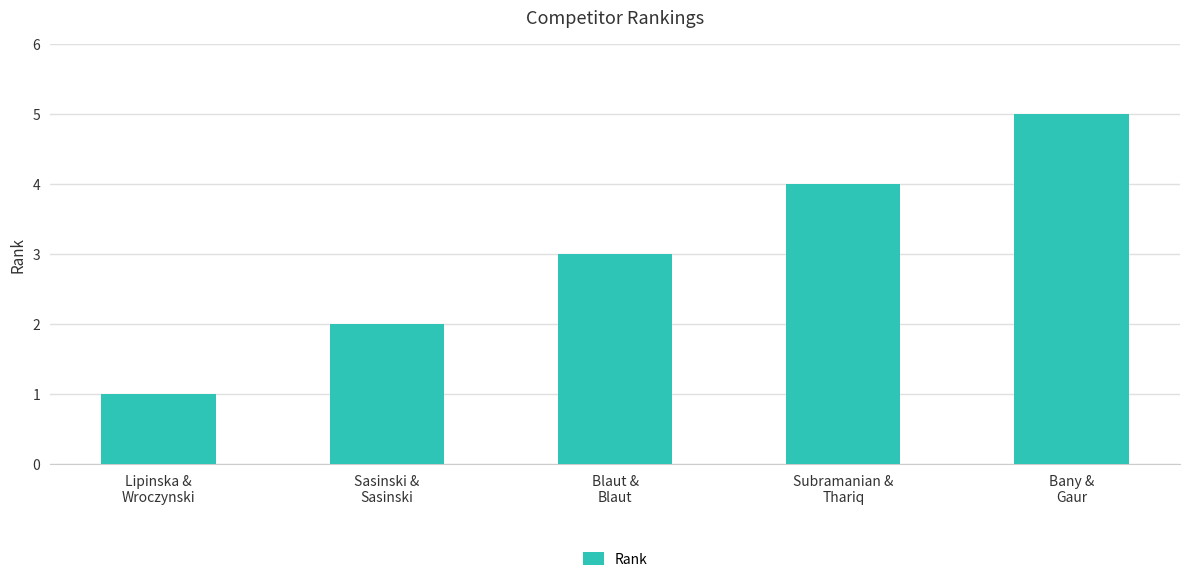

Reading left to right, what are all the values shown in this chart?

Lipinska &
Wroczynski=1	Sasinski &
Sasinski=2	Blaut &
Blaut=3	Subramanian &
Thariq=4	Bany &
Gaur=5